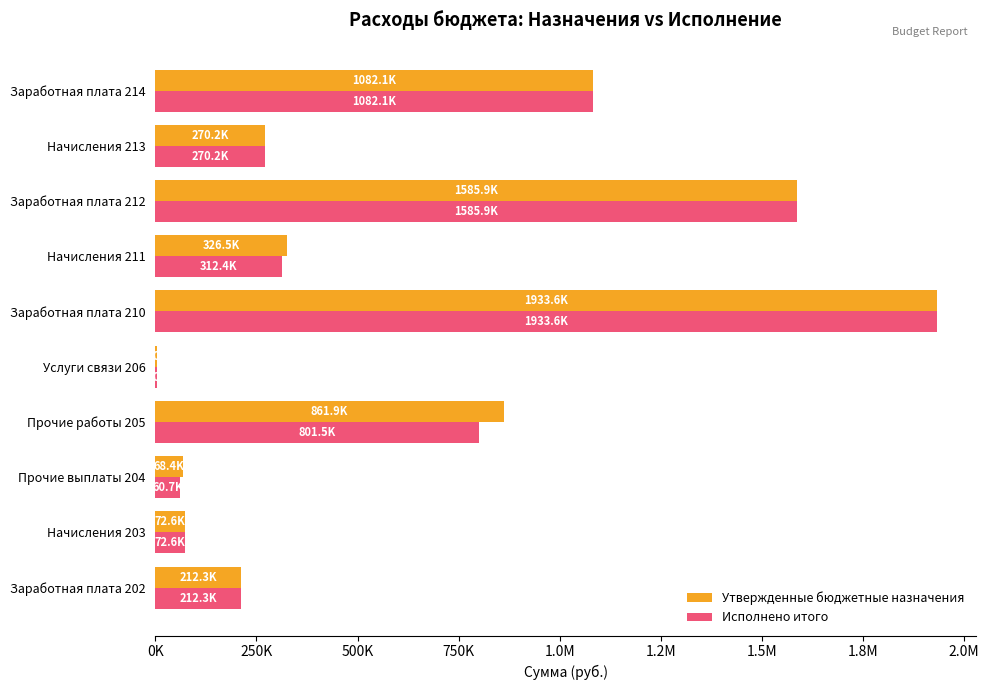

At how many categories does at least one series exceed 117403?

7